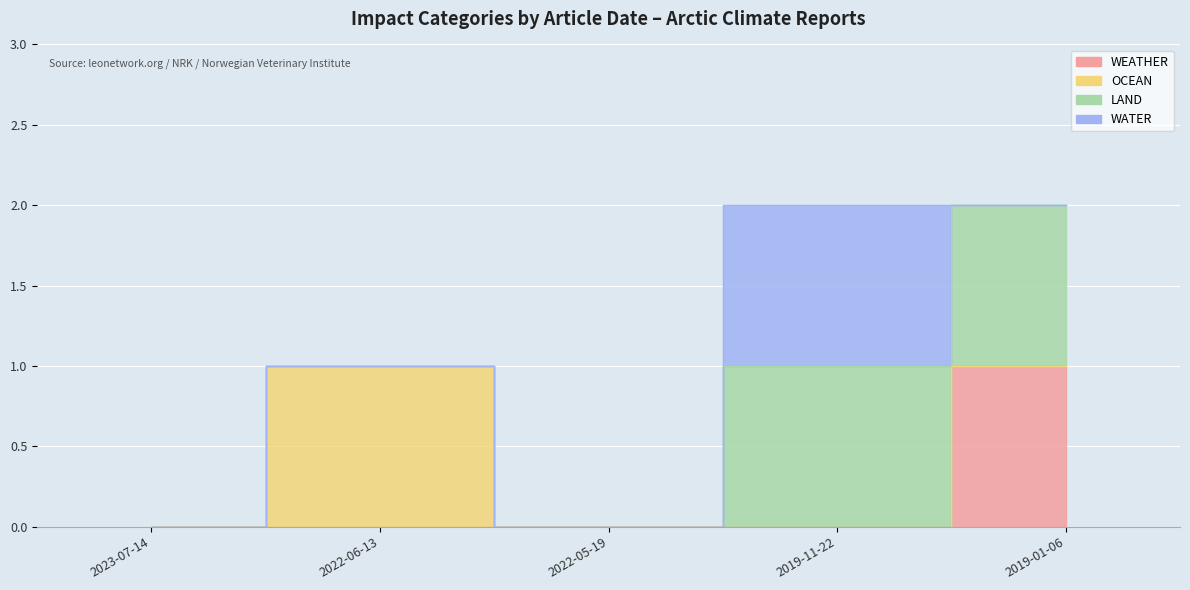

Reading left to right, transcribe all the data shown in this chart.

WEATHER: 2023-07-14=0	2022-06-13=0	2022-05-19=0	2019-11-22=0	2019-01-06=1
OCEAN: 2023-07-14=0	2022-06-13=1	2022-05-19=0	2019-11-22=0	2019-01-06=0
LAND: 2023-07-14=0	2022-06-13=0	2022-05-19=0	2019-11-22=1	2019-01-06=1
WATER: 2023-07-14=0	2022-06-13=0	2022-05-19=0	2019-11-22=1	2019-01-06=0